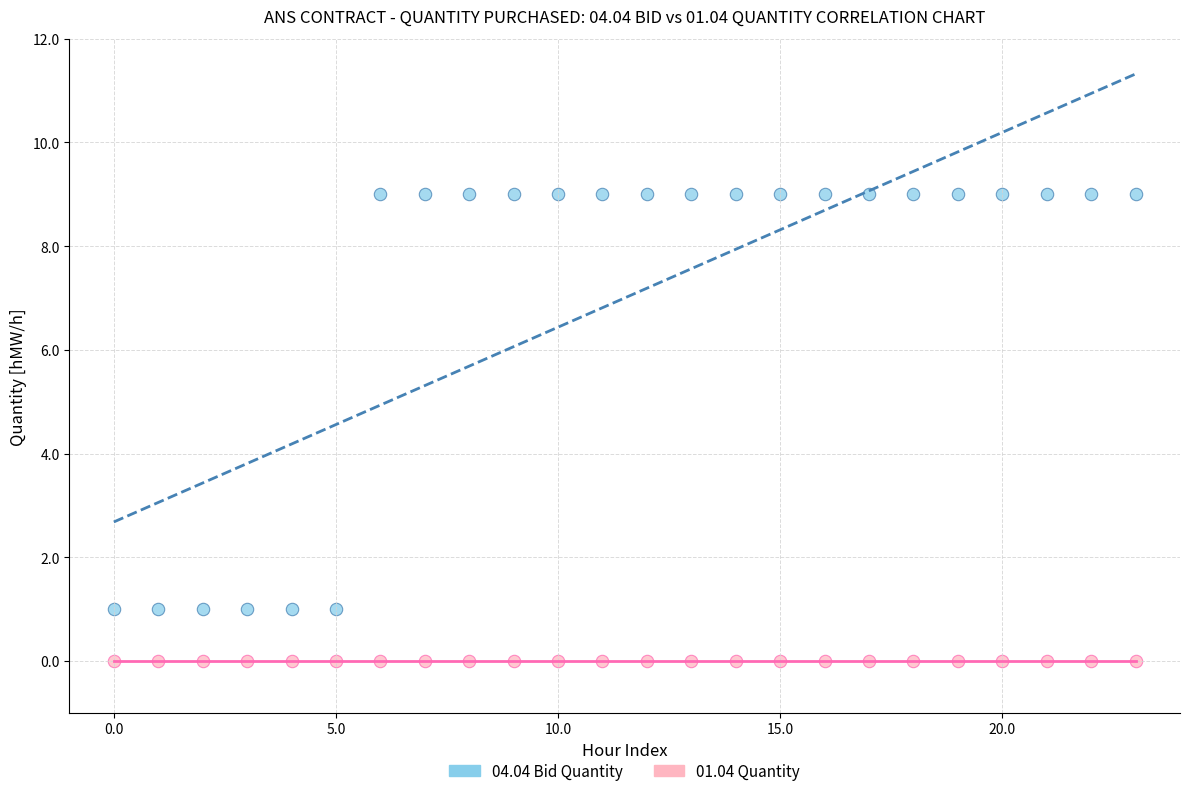

Which series reaches the minimum Y coordinate?

01.04 Quantity